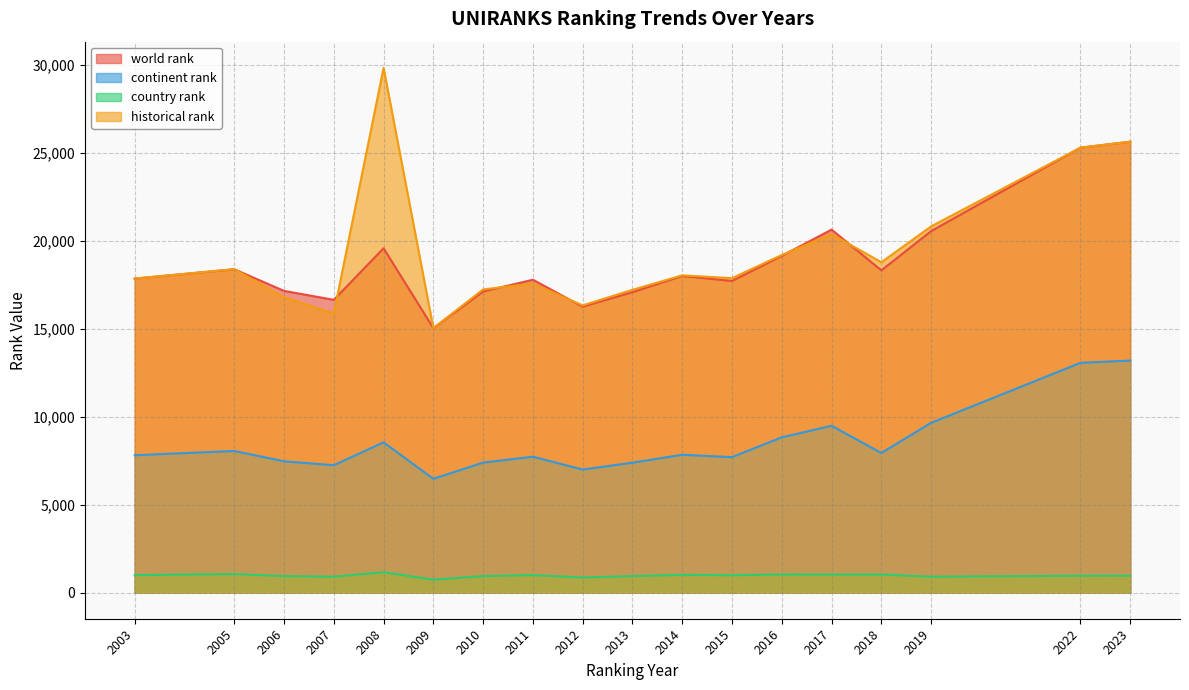

True or false: historical rank has more than 0 points higher than both neighbors.

True